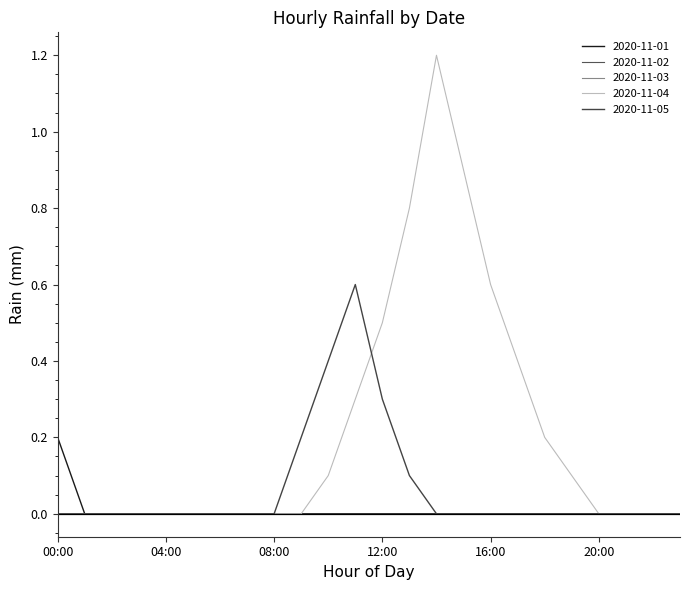

What is the difference between the maximum and second lowest values in the 2020-11-05 series?

0.6